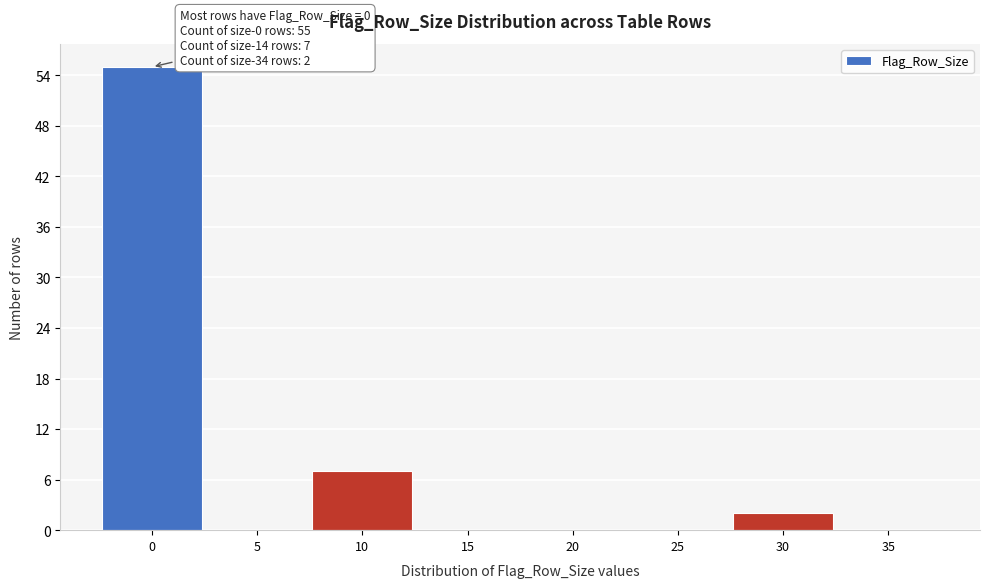

Reading right to left, extract all data points from this chart.

35=0	30=2	25=0	20=0	15=0	10=7	5=0	0=55